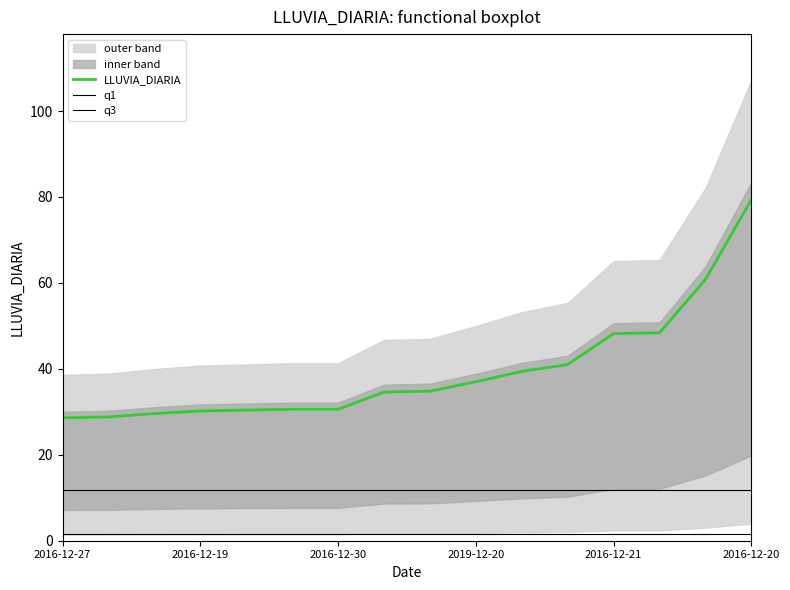

How many lines are shown in the chart?

3